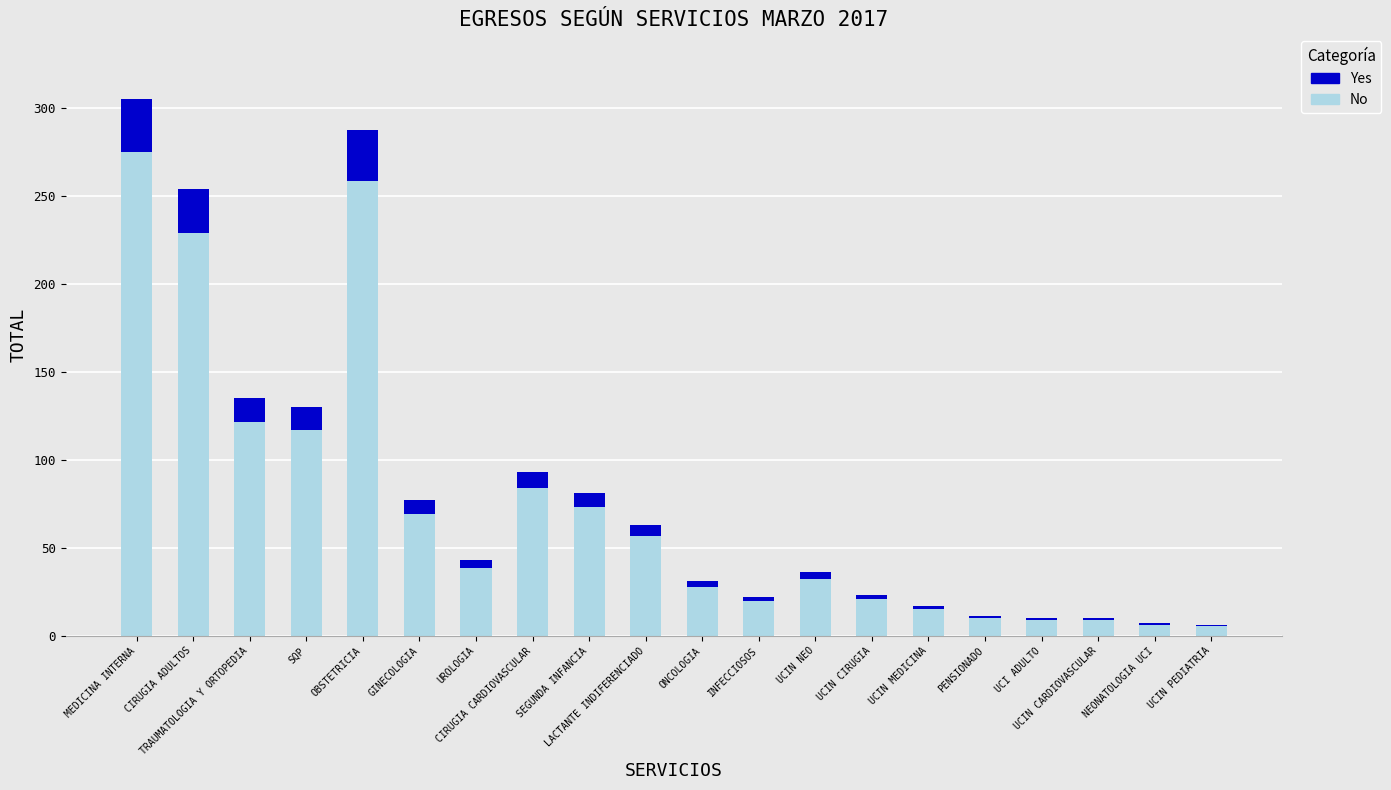

What is the difference between the No values at TRAUMATOLOGIA Y ORTOPEDIA and OBSTETRICIA?

136.8